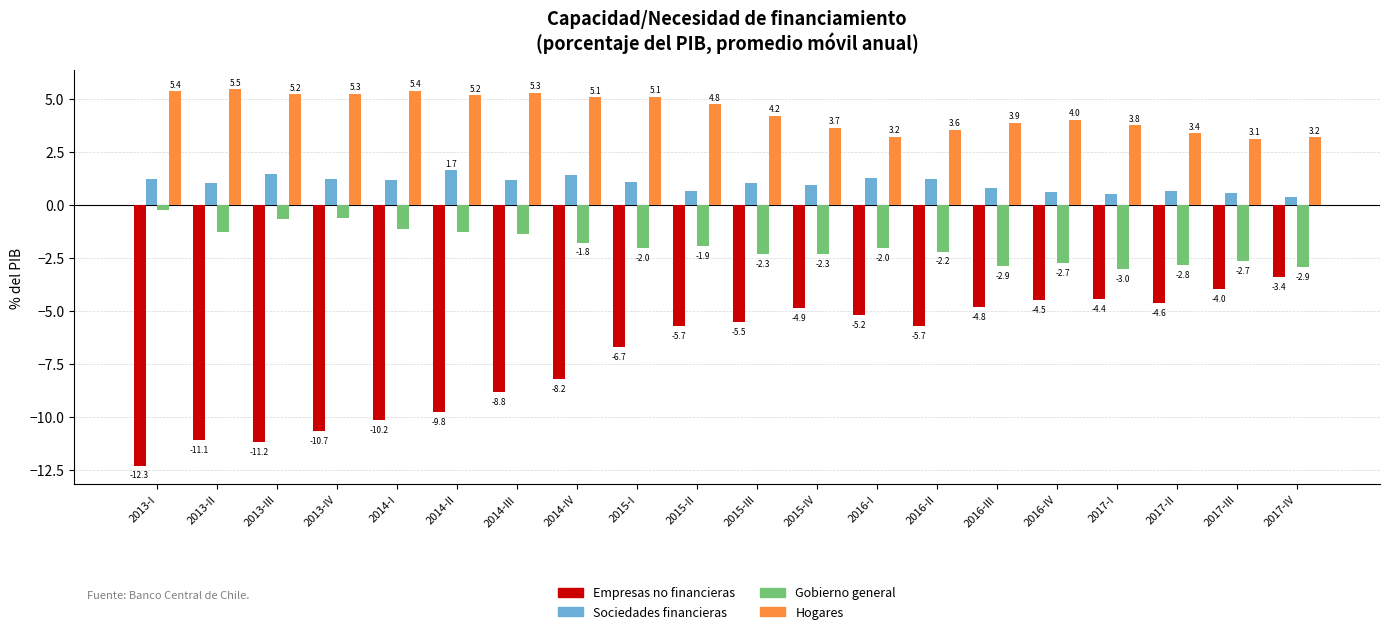

What is the average value of the Gobierno general series?

-1.9